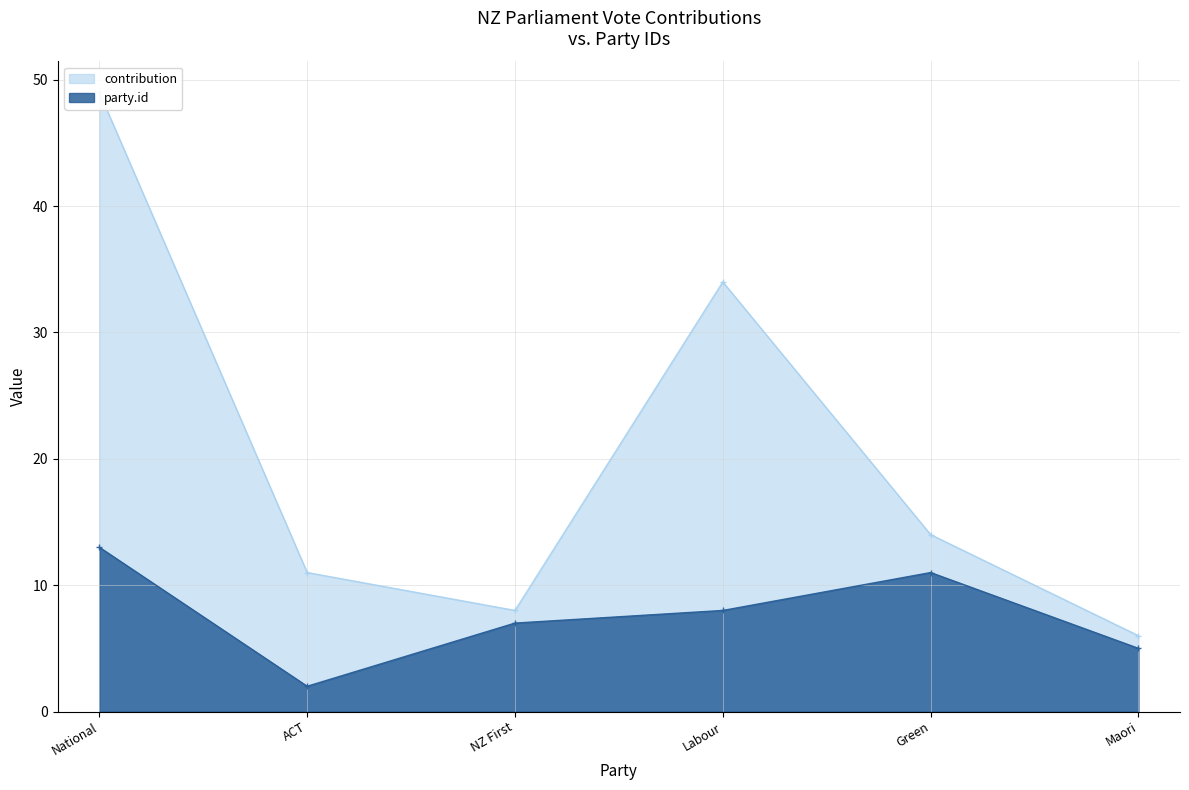

How many lines are shown in the chart?

2